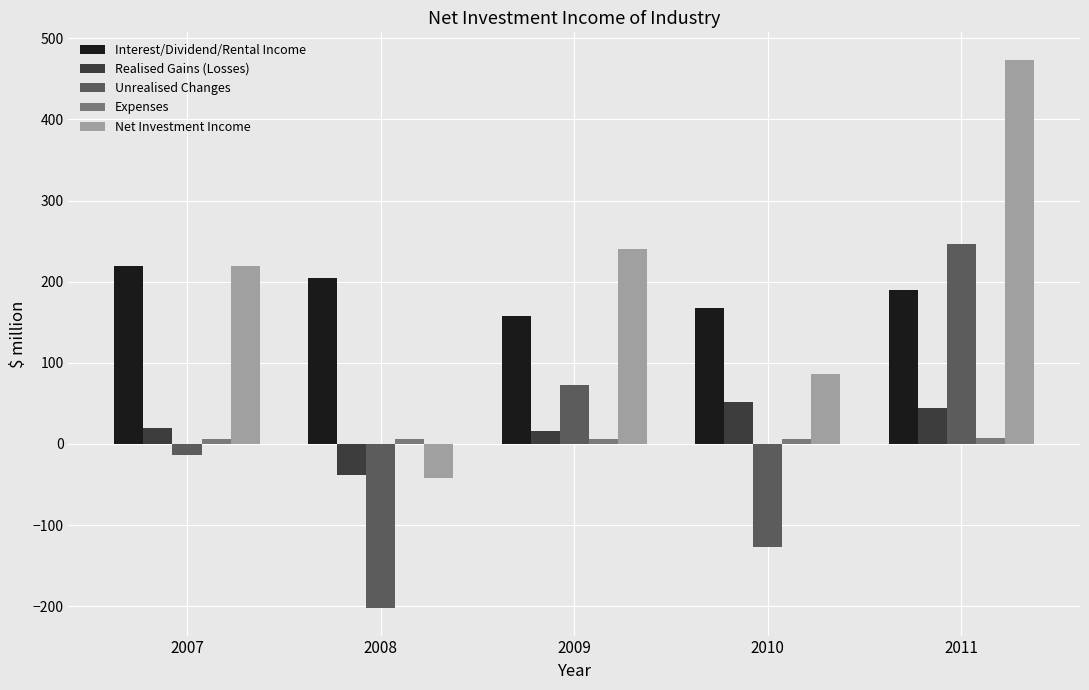

How many data points does each series have?

5